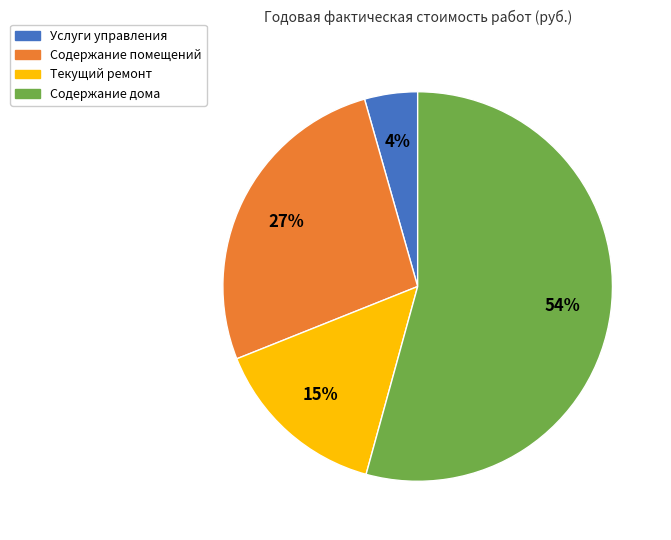

Which category has the biggest portion of the pie?

Содержание дома